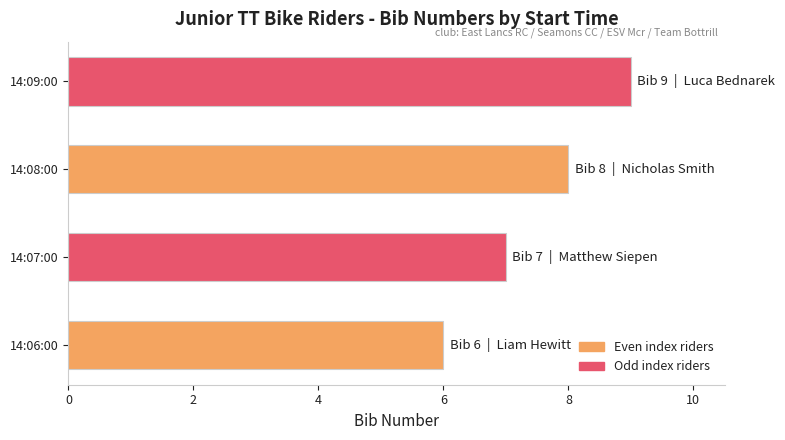

What is the maximum value shown in the chart?

9